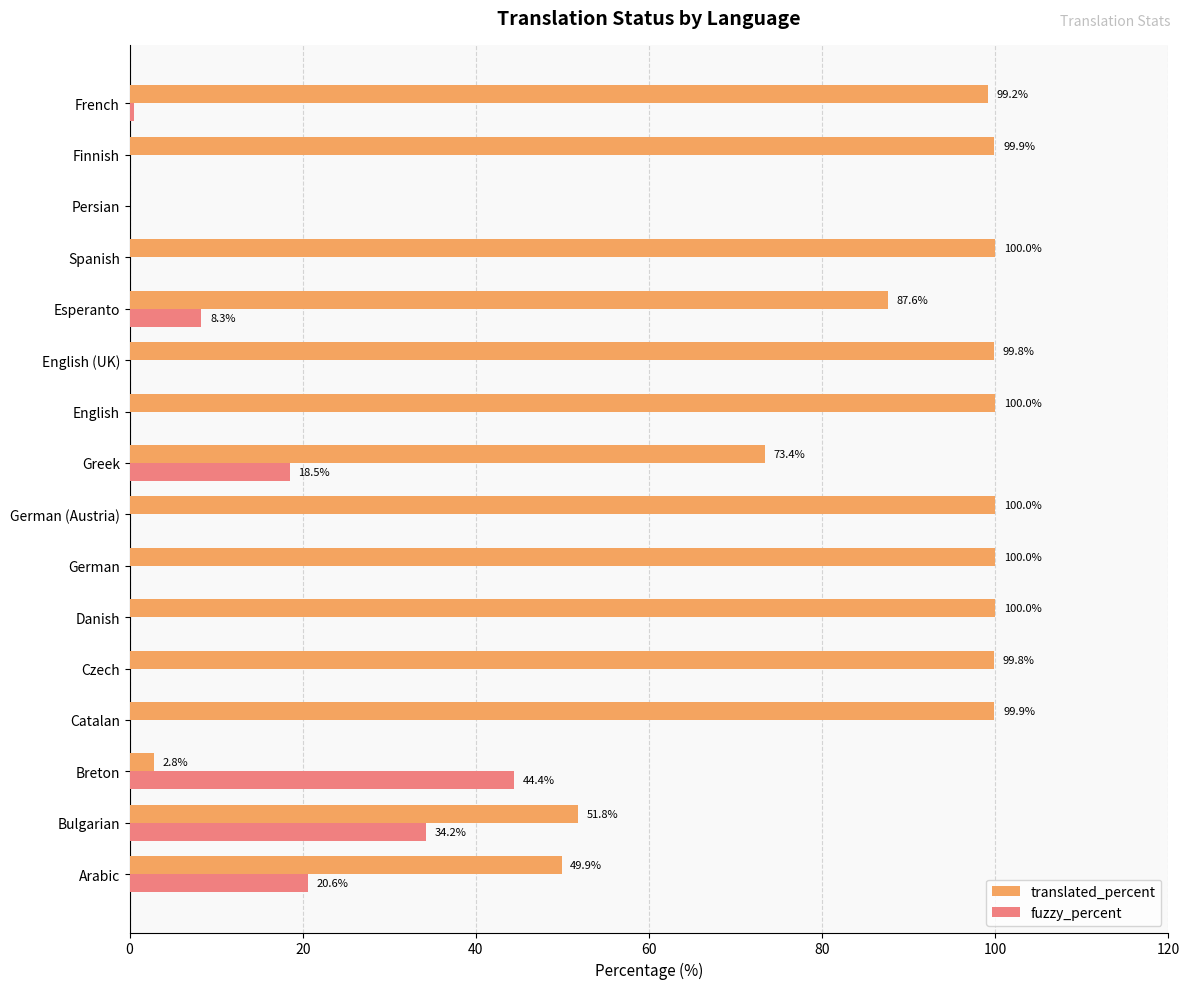

True or false: translated_percent has a value of 61.7 at English (UK).

False